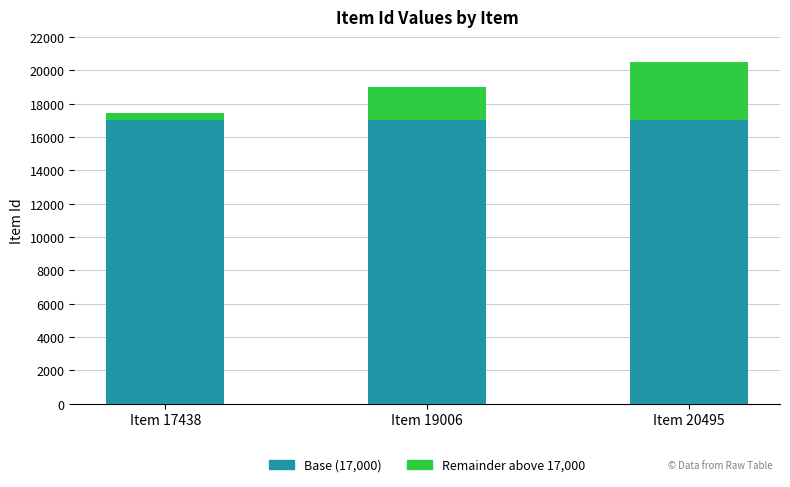

What is the total value across all series at Item 19006?

19006